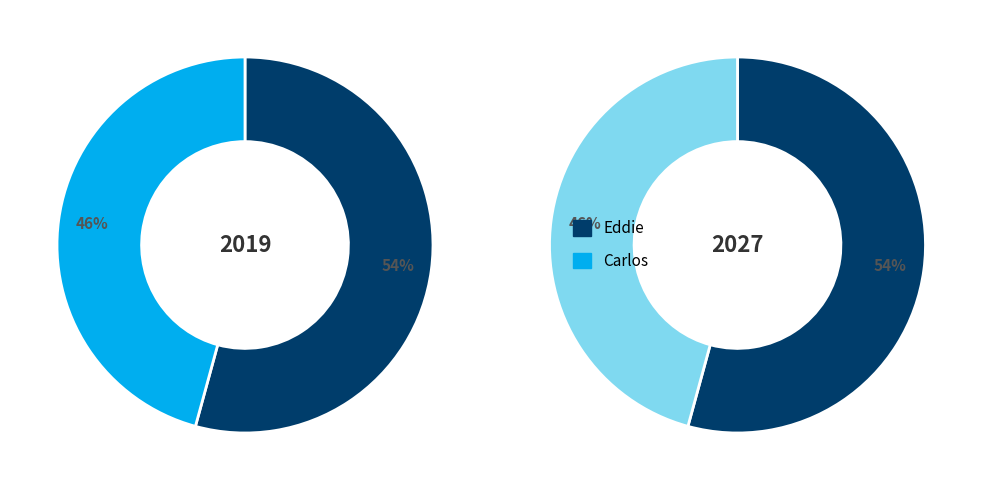

To the nearest percent, what is the difference between the Eddie and Carlos slice percentages?

8%